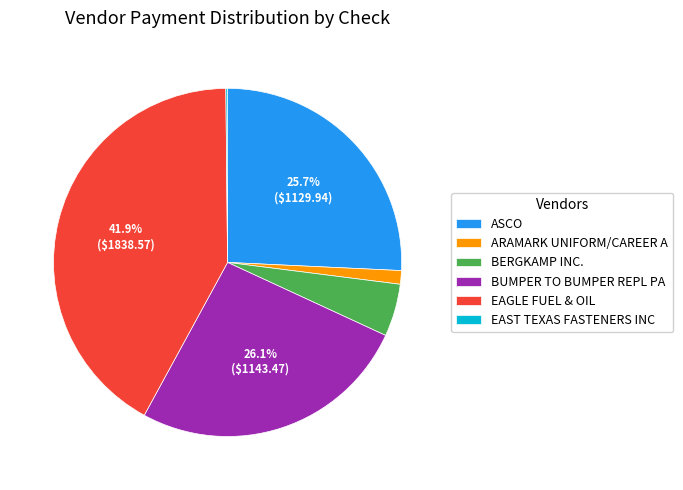

Does BERGKAMP INC. account for over 50% of the chart?

No